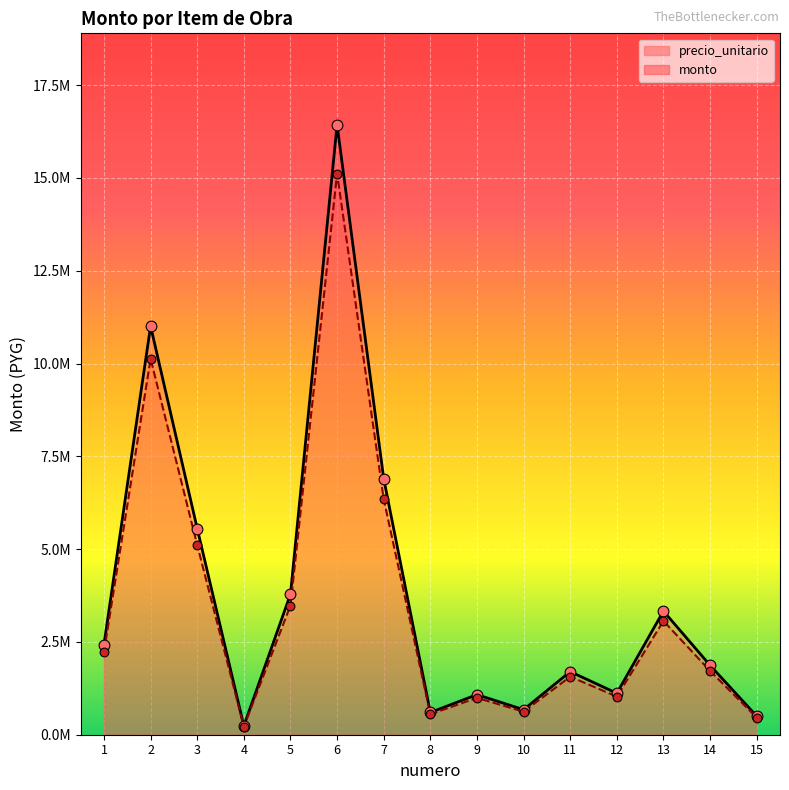

At how many categories does at least one series exceed 7883456?

2